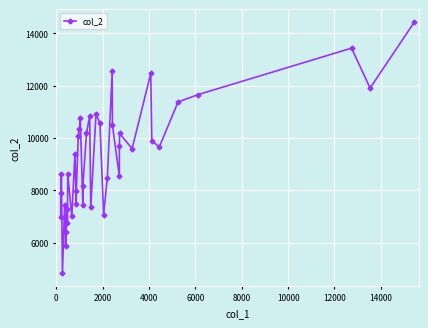

Does the chart have visible grid lines?

Yes